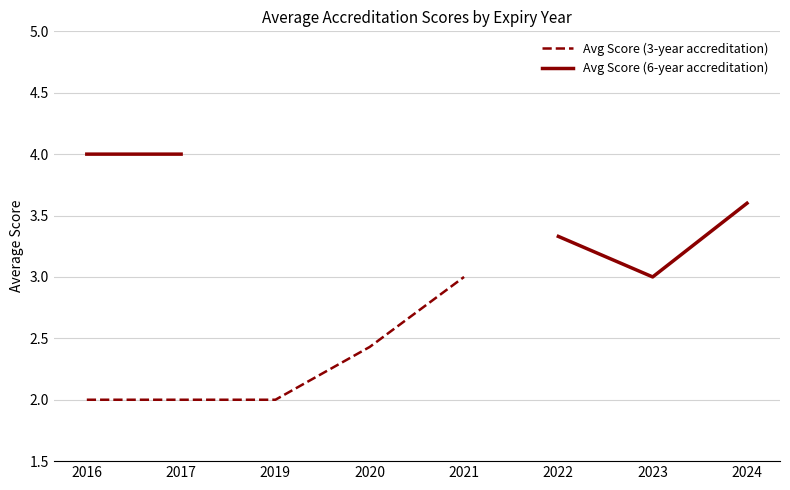

At which category is the sum across all series the highest?

2016